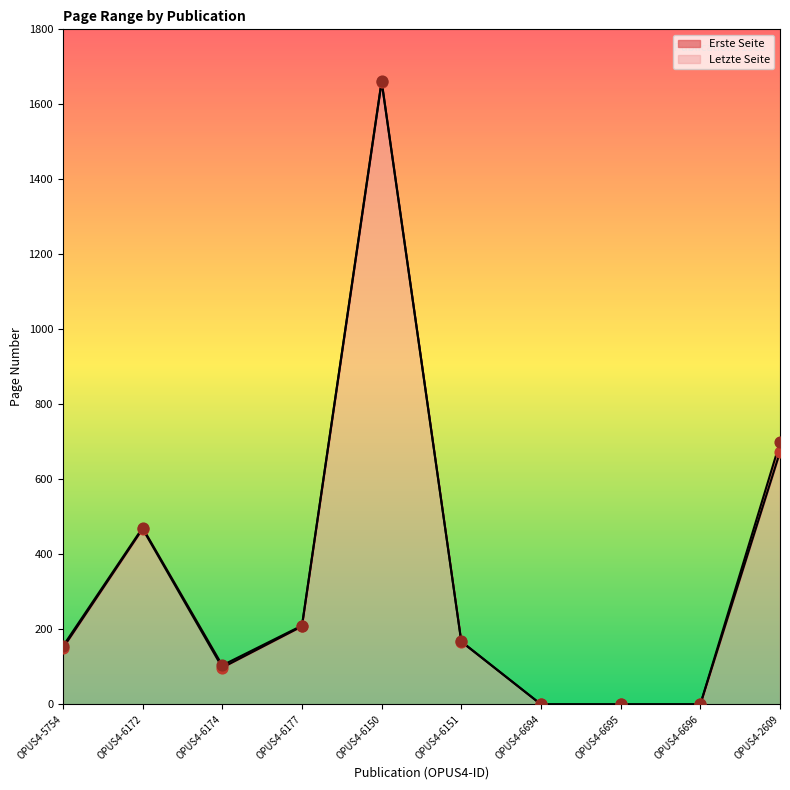

What are all the series names shown in the legend?

Erste Seite, Letzte Seite